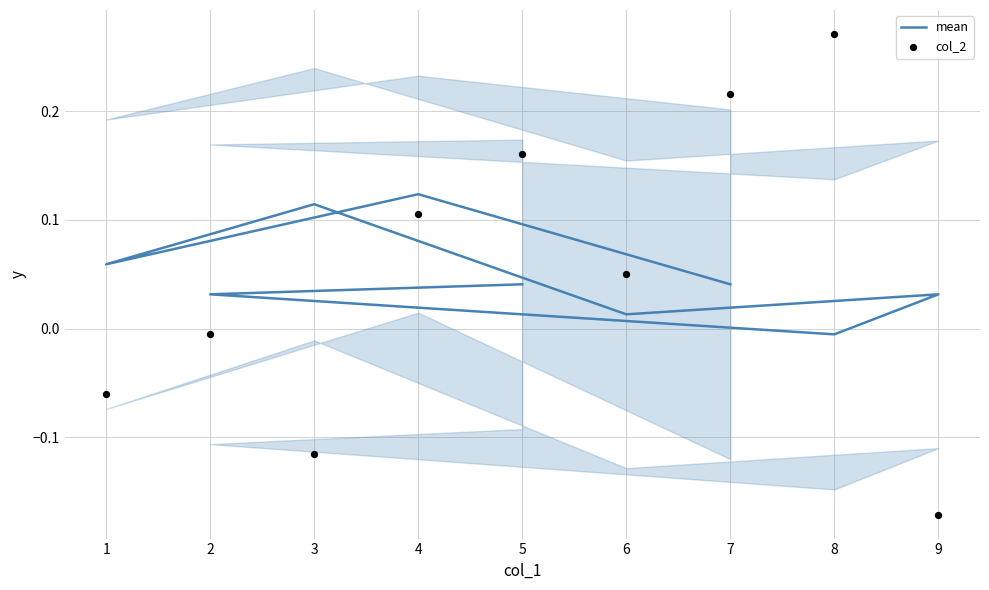

Which series has the largest total across all categories?

mean